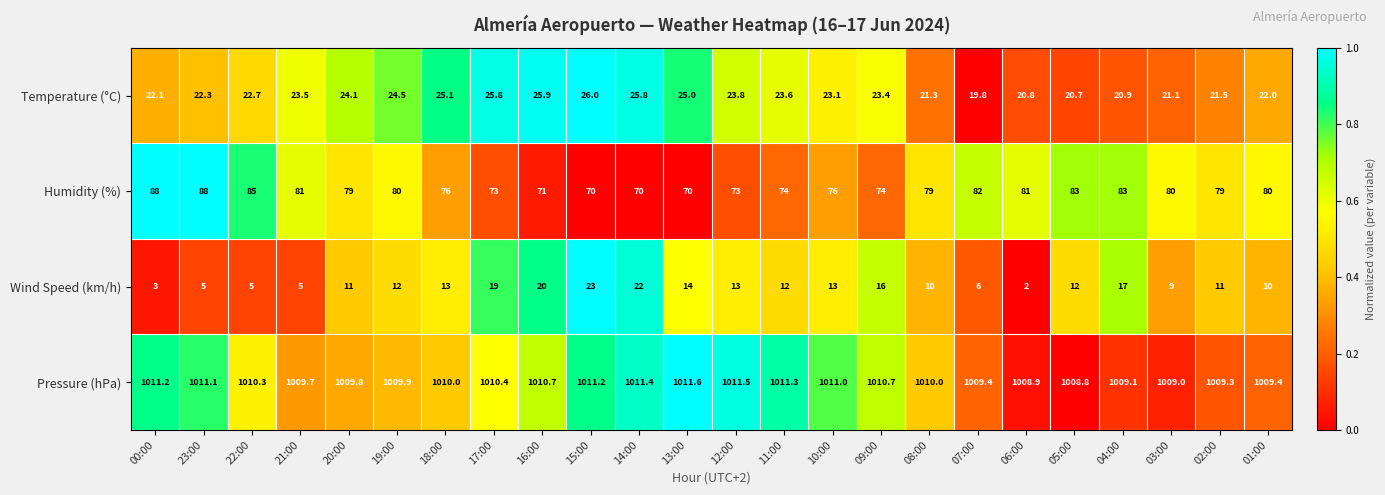

What is the difference between the maximum and second lowest values in the Humidity (%) series?

18.0